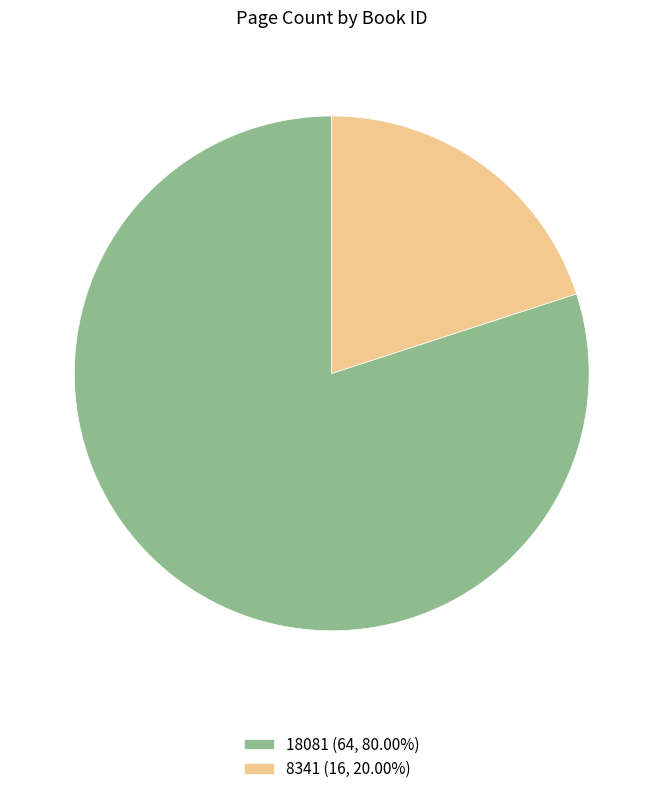

Which category has the smallest portion of the pie?

8341